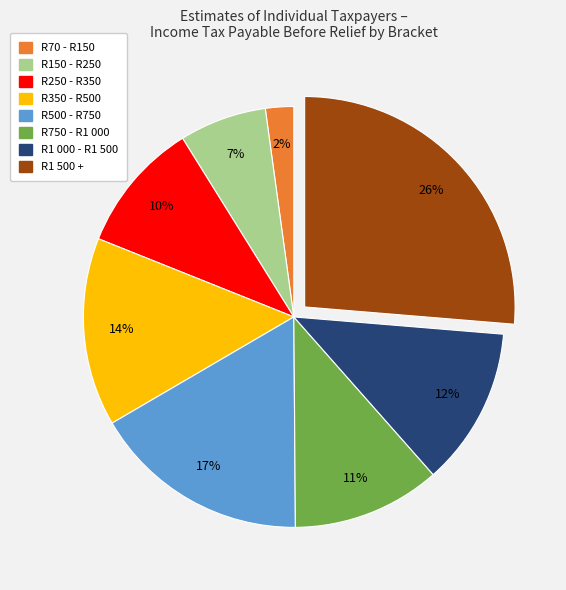

To the nearest percent, what is the average slice percentage?

12%